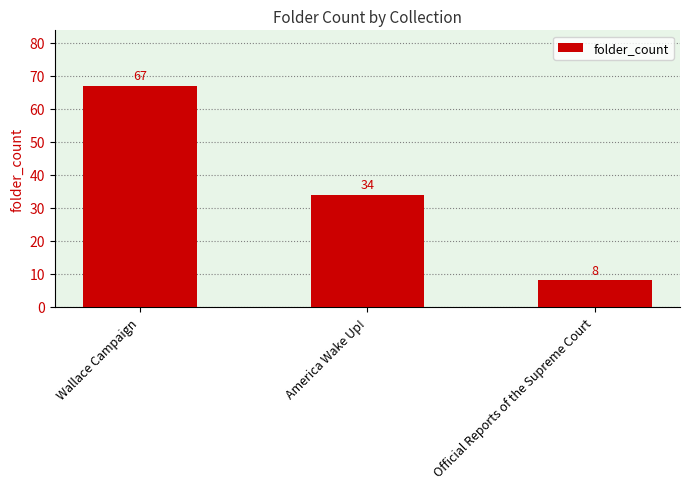

Are the bars horizontal?

No